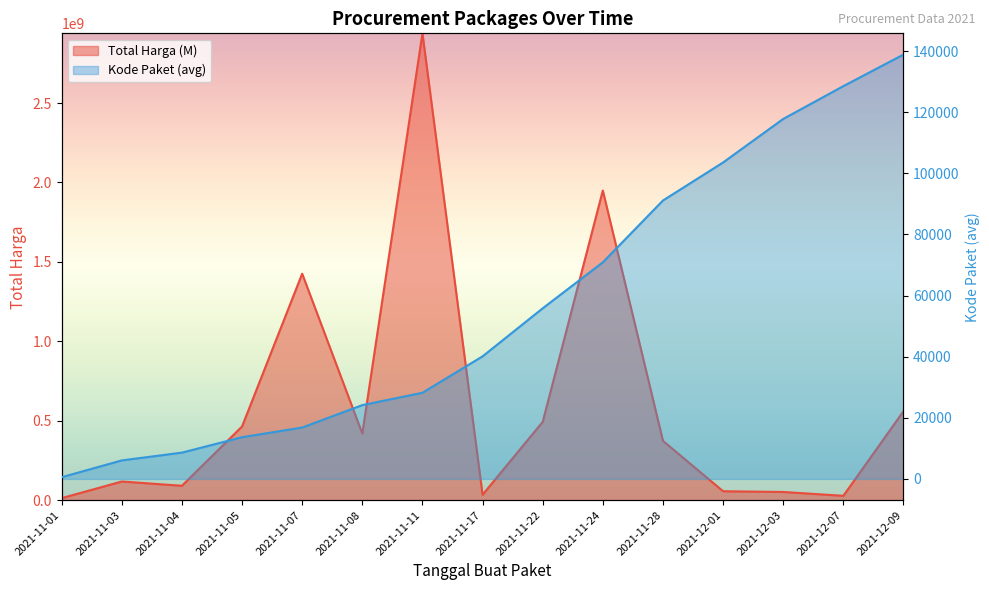

Which category has the highest value across all series?

2021-11-11